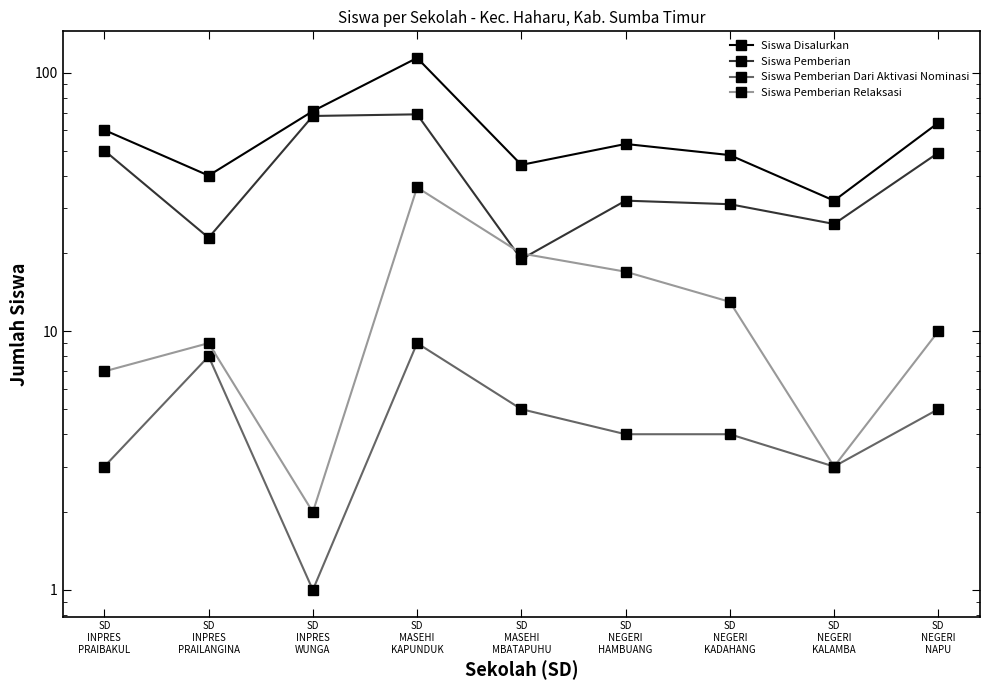

True or false: Siswa Pemberian Dari Aktivasi Nominasi and Siswa Pemberian cross at least once.

False